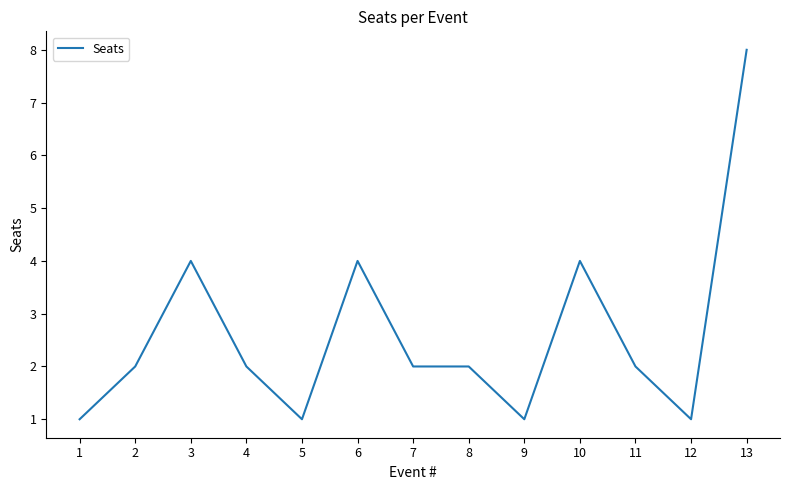

What value does the data have at 13?

8